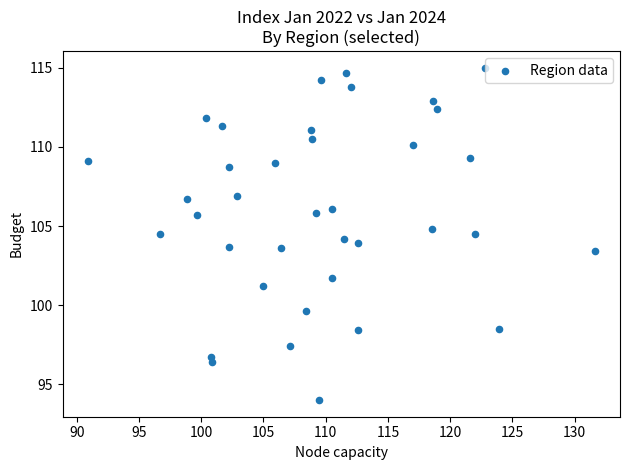

What is the range of X values (max minus min)?

40.7